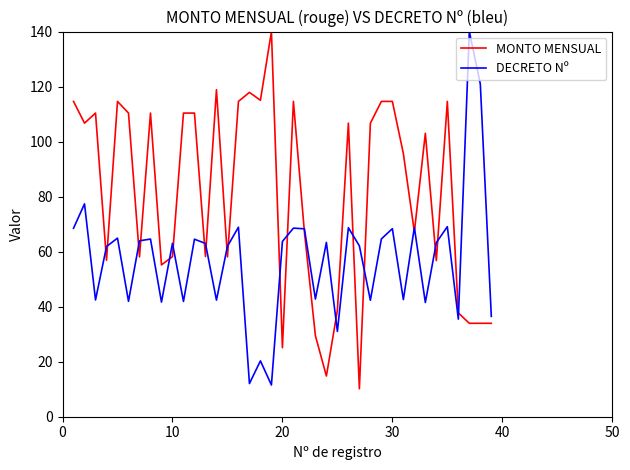

What is the lowest value of the DECRETO Nº series?

11.5